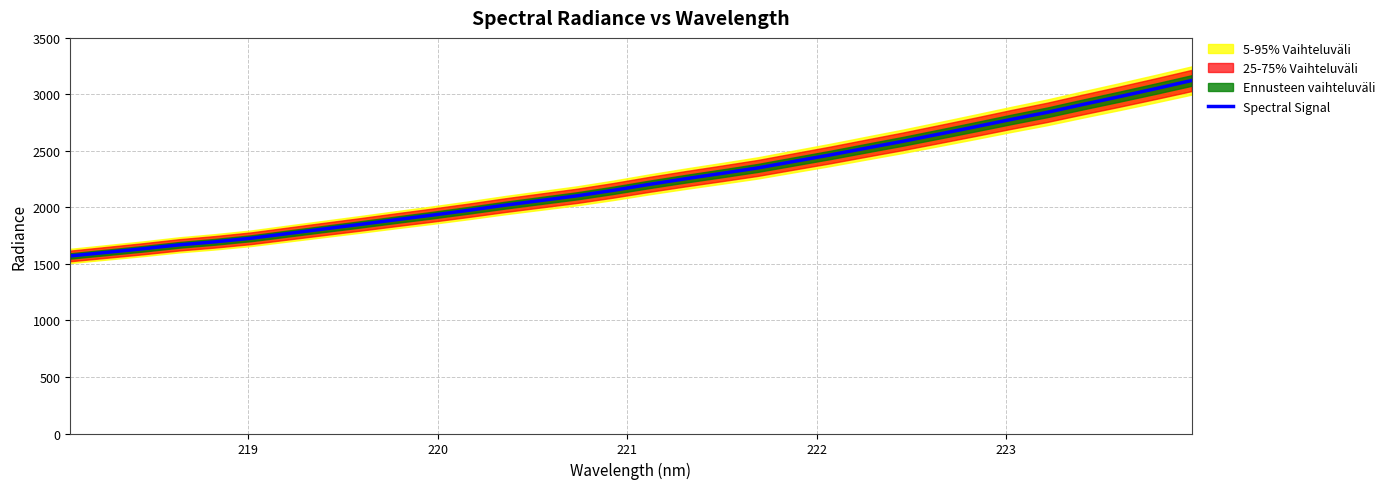

Reading left to right, extract all data points from this chart.

1571.0	1602.4	1634.0	1668.9	1696.1	1727.7	1768.8	1809.4	1849.8	1891.4	1932.0	1974.8	2019.8	2061.6	2102.9	2151.4	2204.4	2254.1	2301.3	2349.8	2407.4	2464.5	2524.9	2584.7	2648.2	2712.5	2778.2	2841.3	2911.8	2980.1	3050.6	3123.0